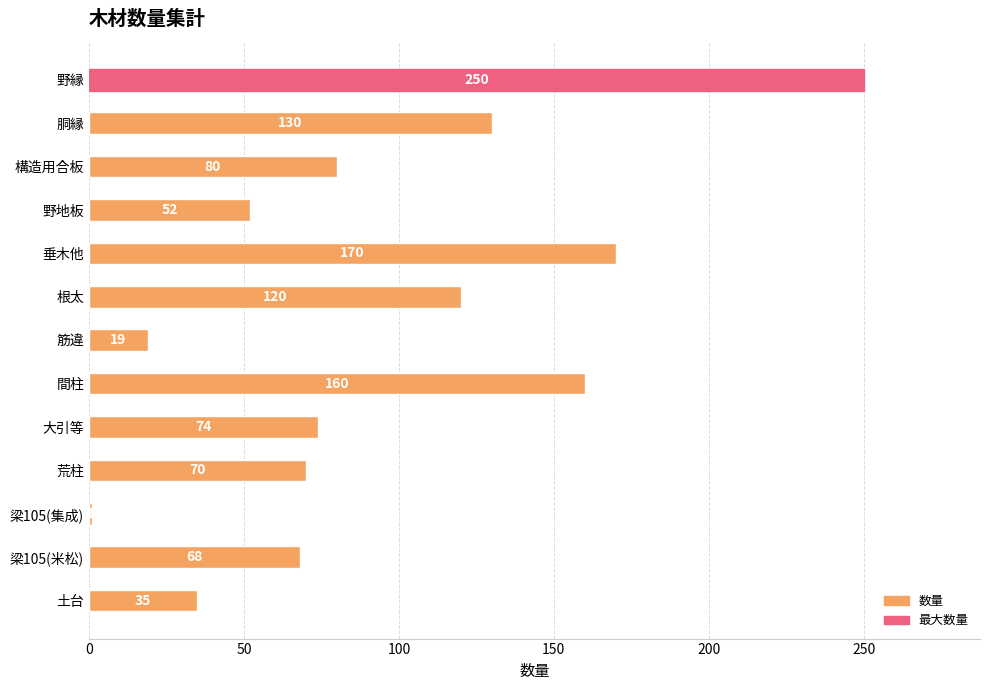

List the labels in order of value, smallest first.

梁105(集成), 筋違, 土台, 野地板, 梁105(米松), 荒柱, 大引等, 構造用合板, 根太, 胴縁, 間柱, 垂木他, 野縁